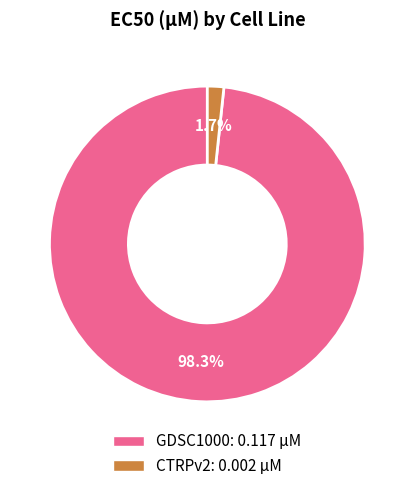

To the nearest percent, what percentage of the pie is GDSC1000?

98%